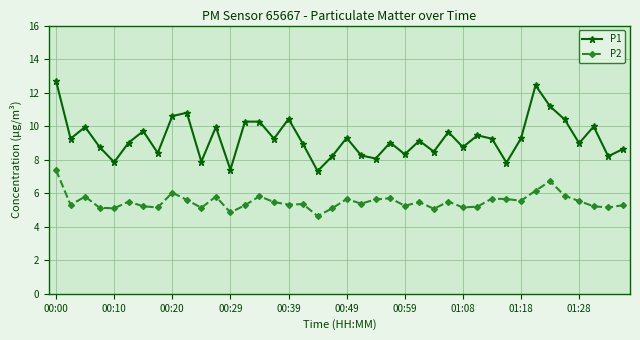

What is the value of the P1 point at the 23rd from the left?

8.1